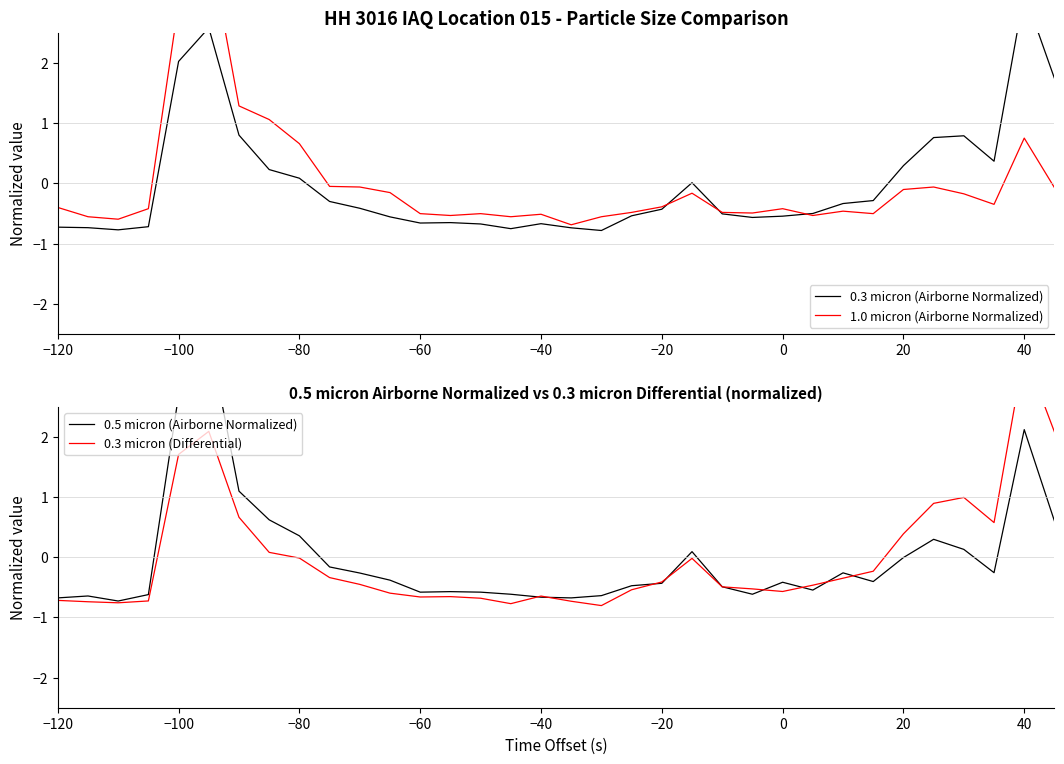

Is this an area chart (filled region under the line)?

No